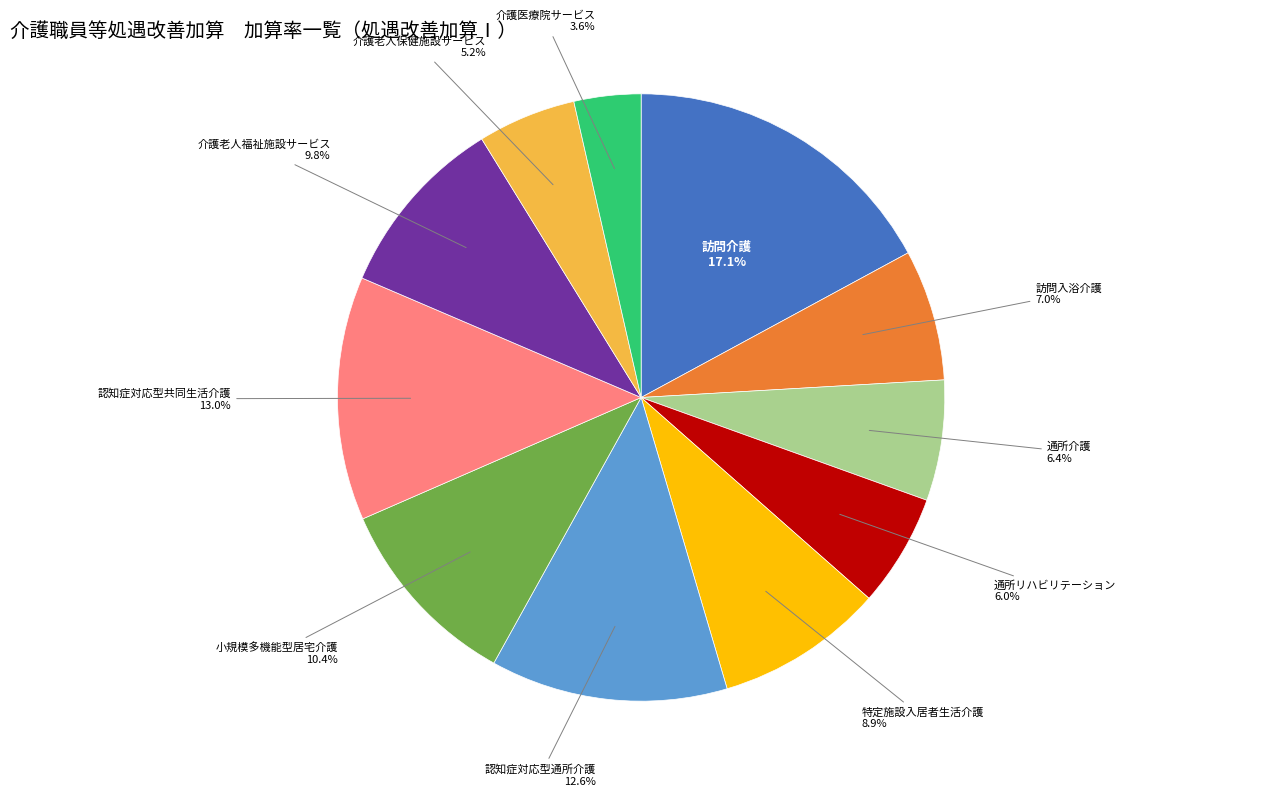

How many slices are in this pie chart?

11